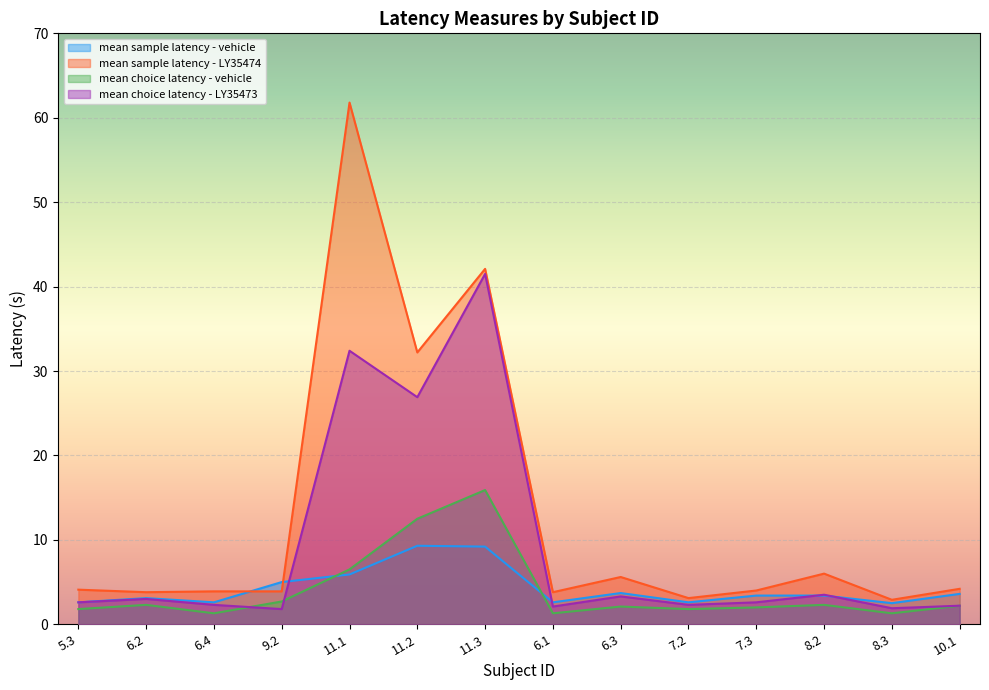

What is the value of the mean sample latency - vehicle point at the 12th from the left?

3.4